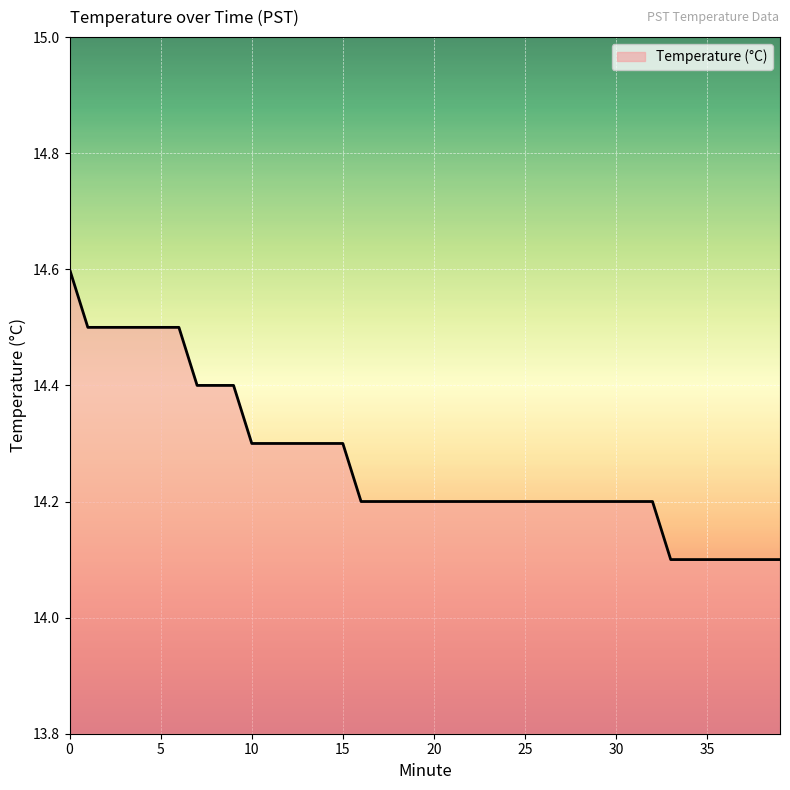

What is the minimum value shown in the chart?

14.1